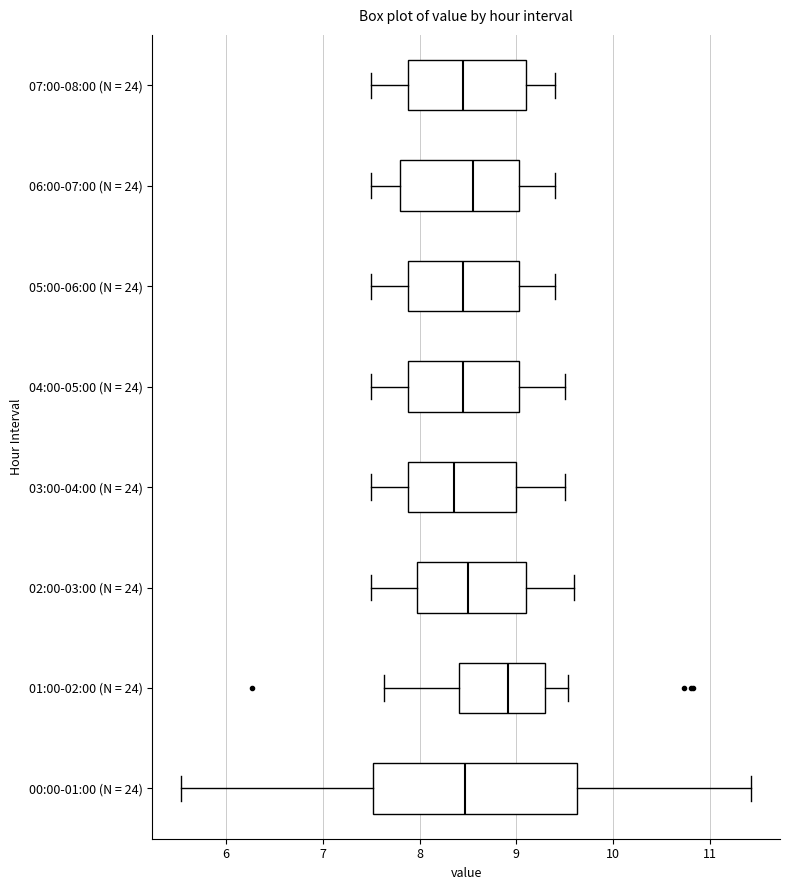

Where does the left whisker of the box for 05:00-06:00 (N = 24) end on the x-axis? The values are not printed on the chart, so give them approximately, as read against the axis.

7.5